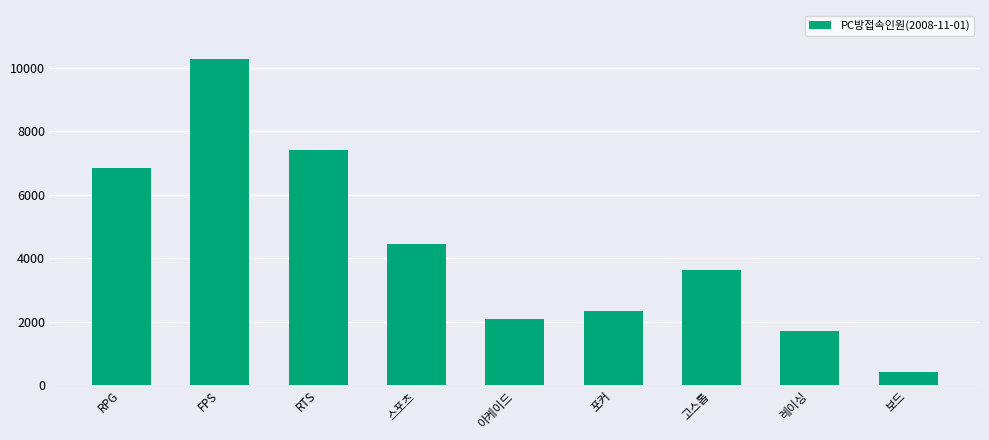

Which has a higher value, 스포츠 or 보드?

스포츠